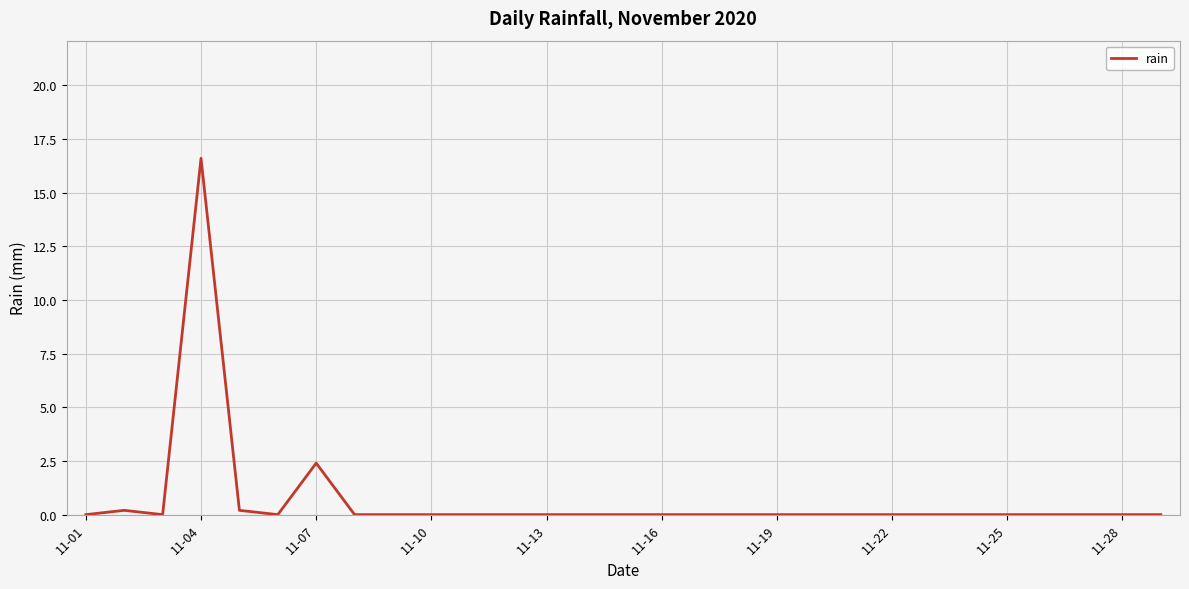

What is the difference between the maximum and minimum values?

16.6